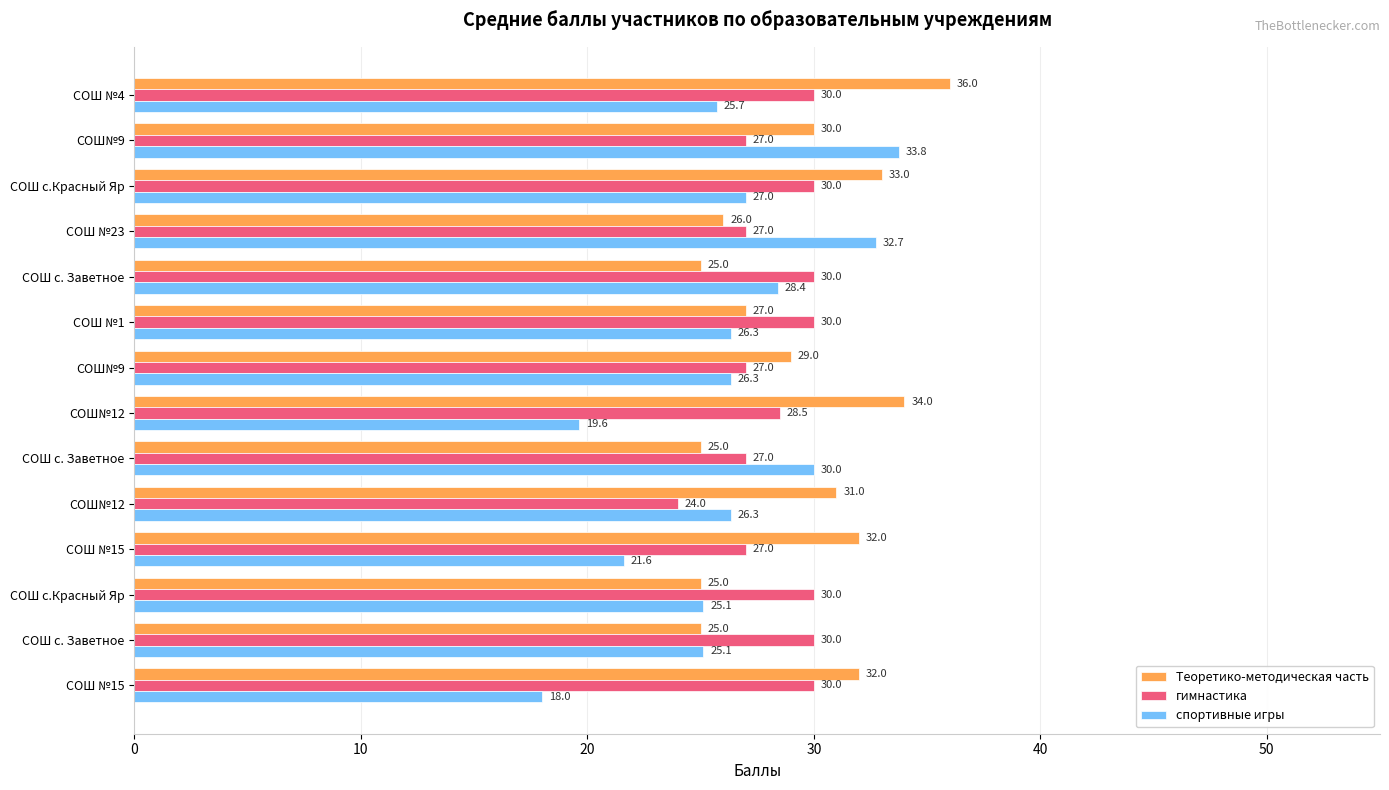

What are all the series names shown in the legend?

Теоретико-методическая часть, гимнастика, спортивные игры